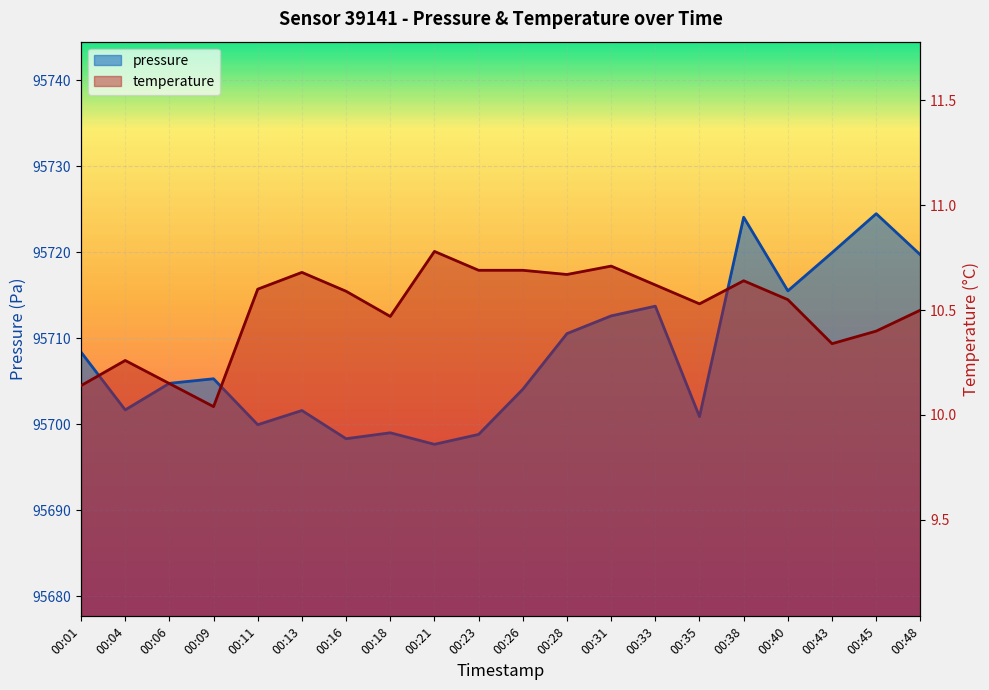

At how many categories does at least one series exceed 94435?

20